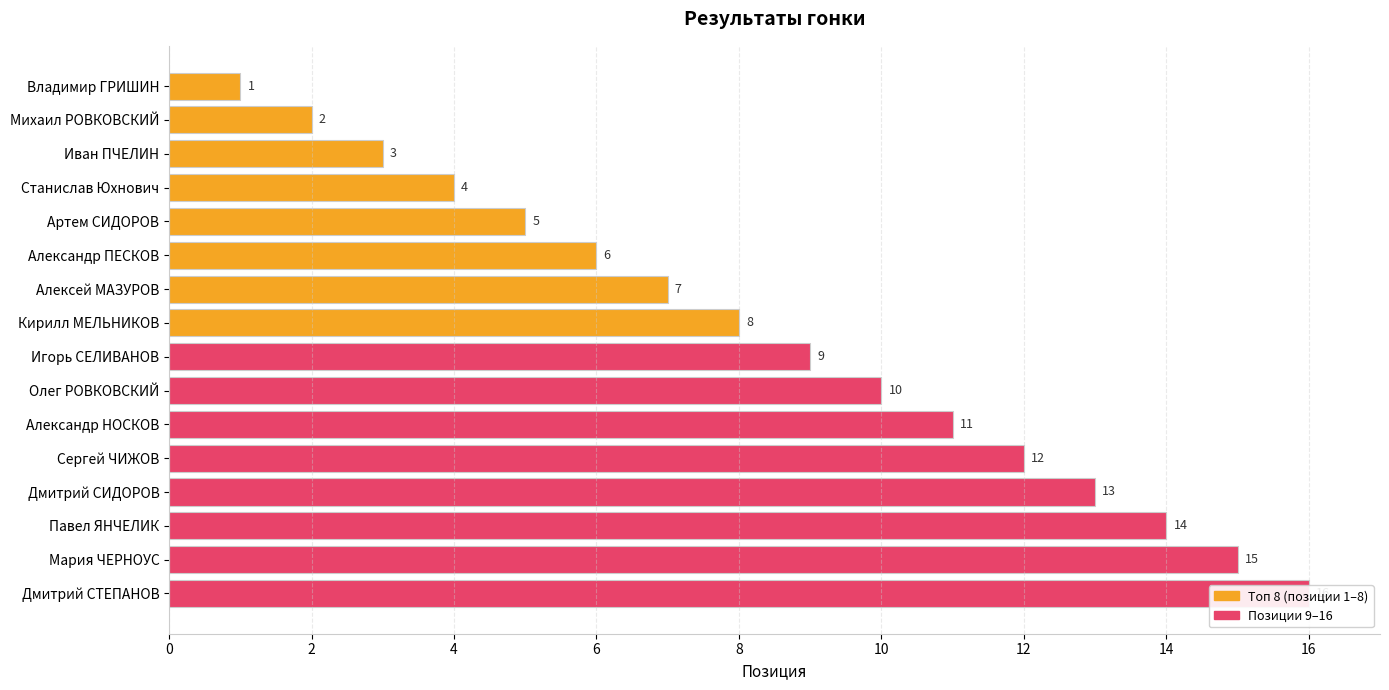

What is the smallest value displayed?

1